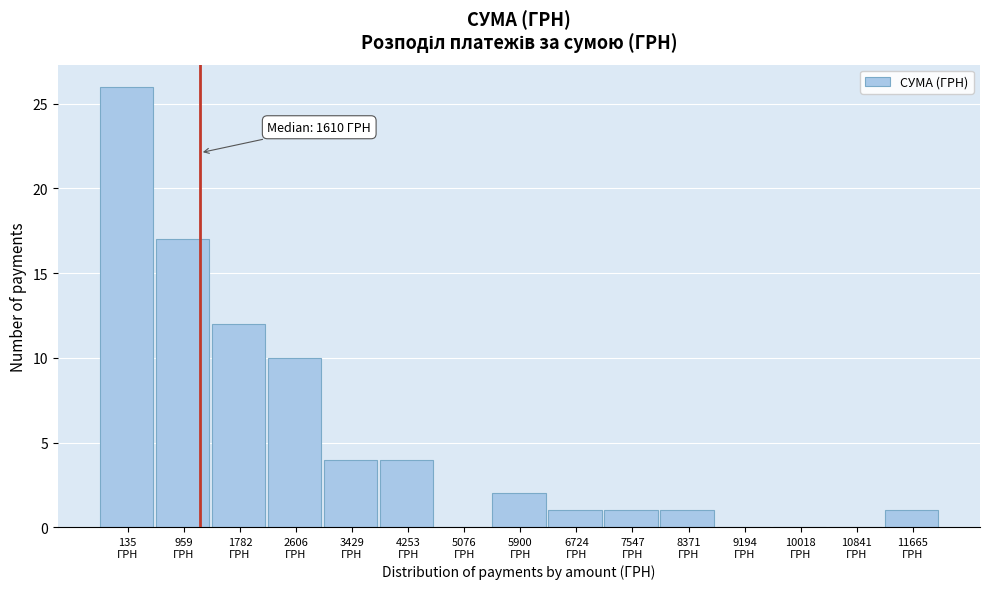

What is the sum of all values?

79